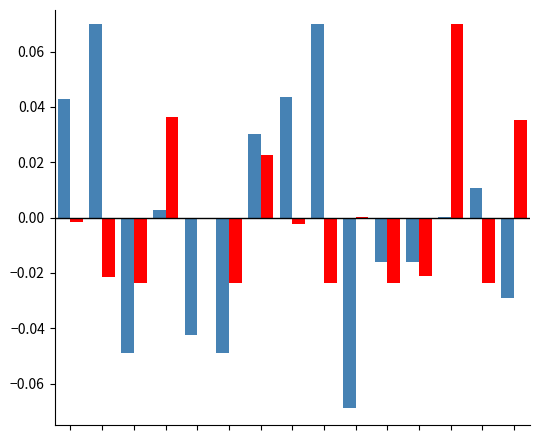

How many groups of bars are there?

15